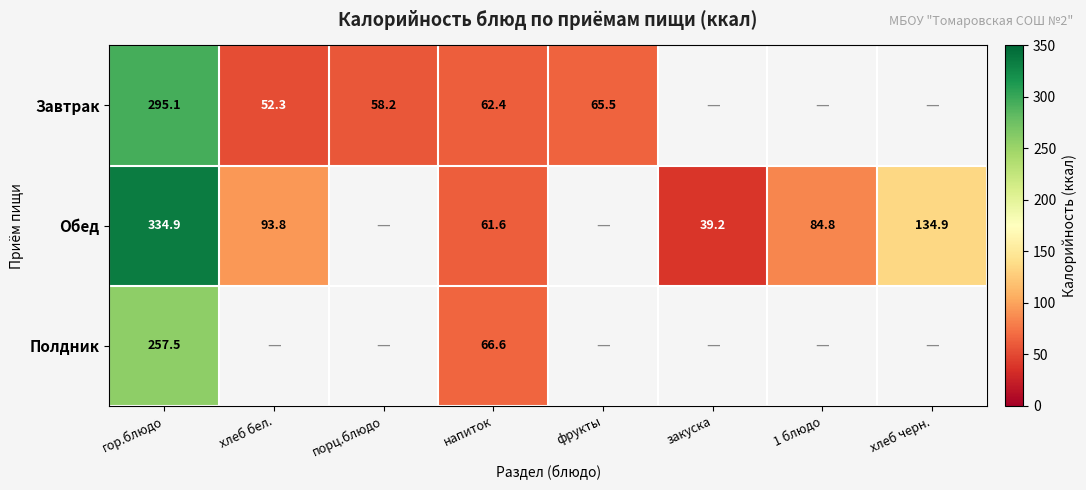

At гор.блюдо, list the series in order from largest to smallest.

Обед, Завтрак, Полдник